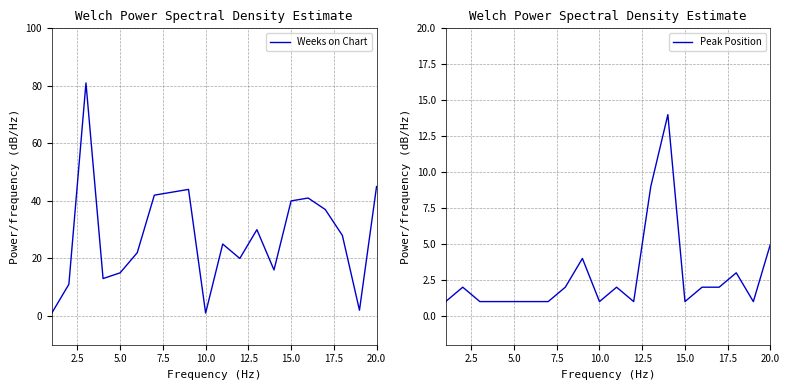

What is the maximum value for Weeks on Chart?

81